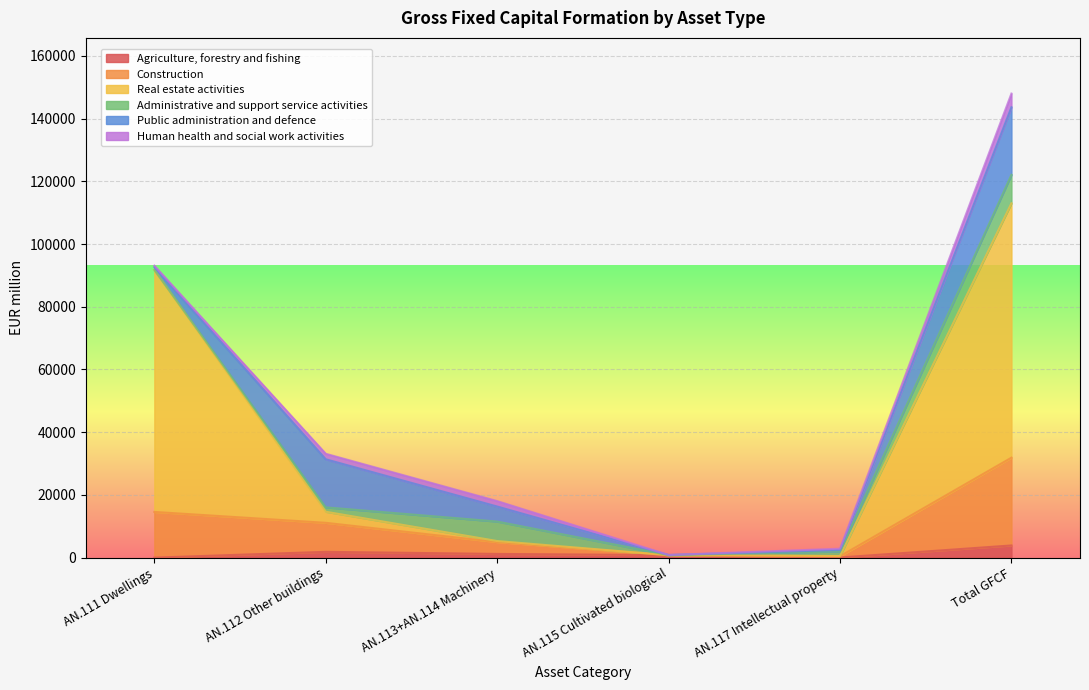

The value of Construction at AN.113+AN.114 Machinery is 2689.7. True or false?

False